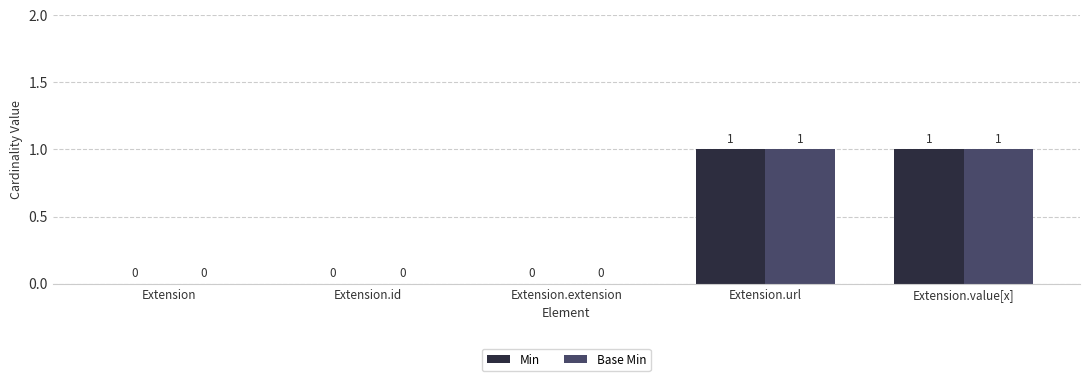

The Min series shows 0 at Extension.id. True or false?

True